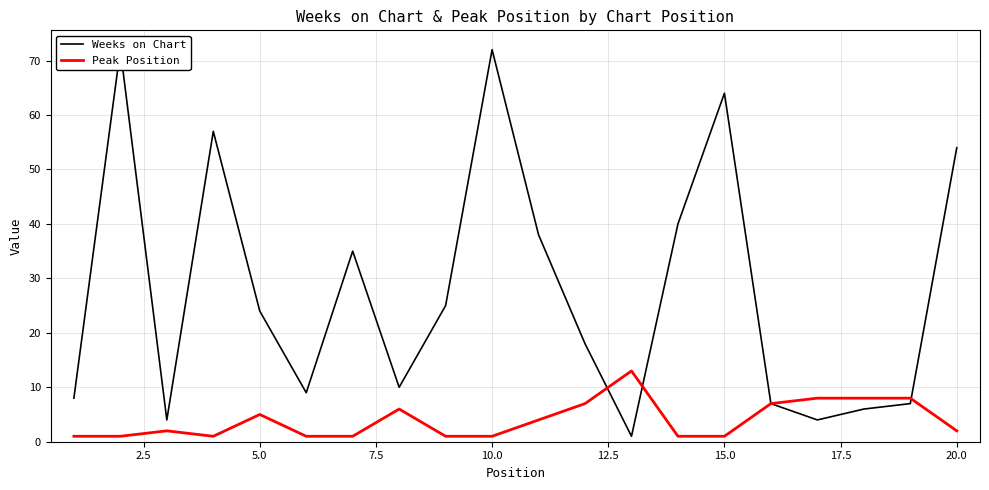

The value of Peak Position at 20.0 is 2. True or false?

True